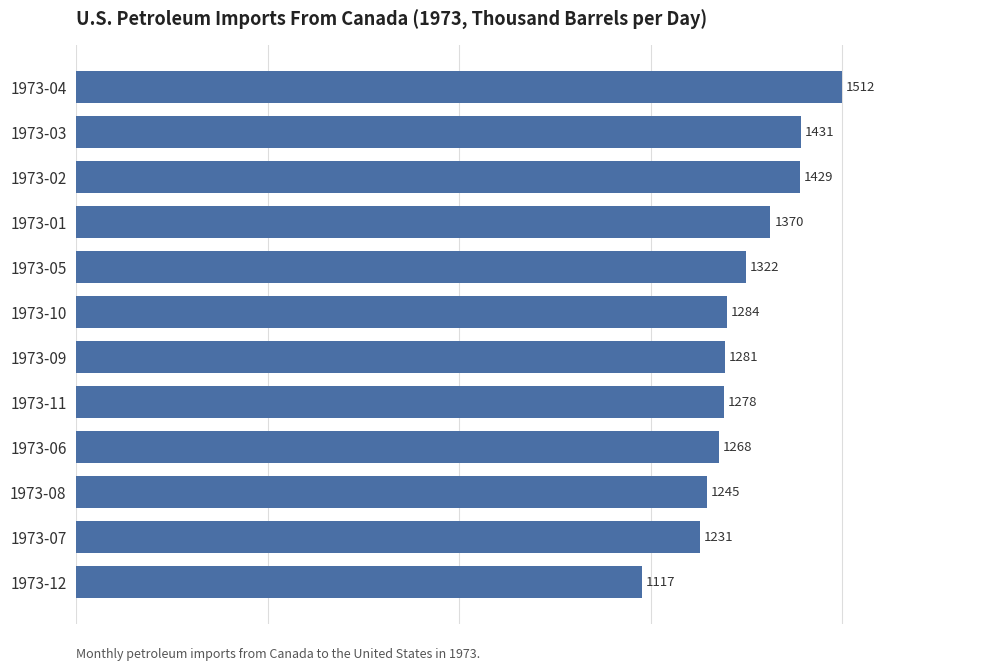

What is the change in value from 1973-08 to 1973-12?

-128.0